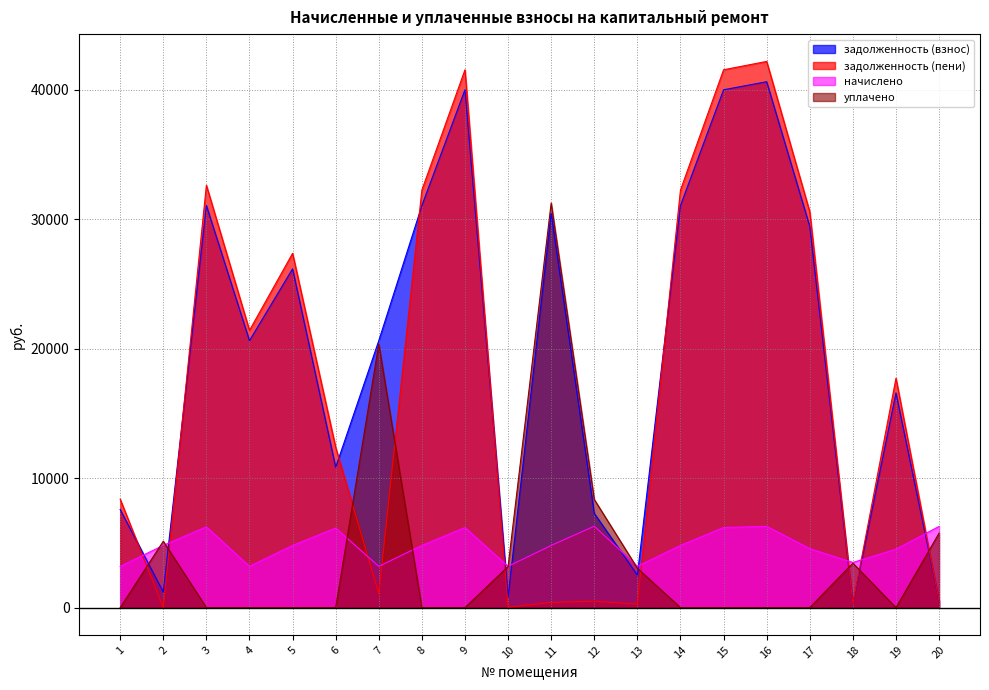

How many data points in уплачено are above 0?

8